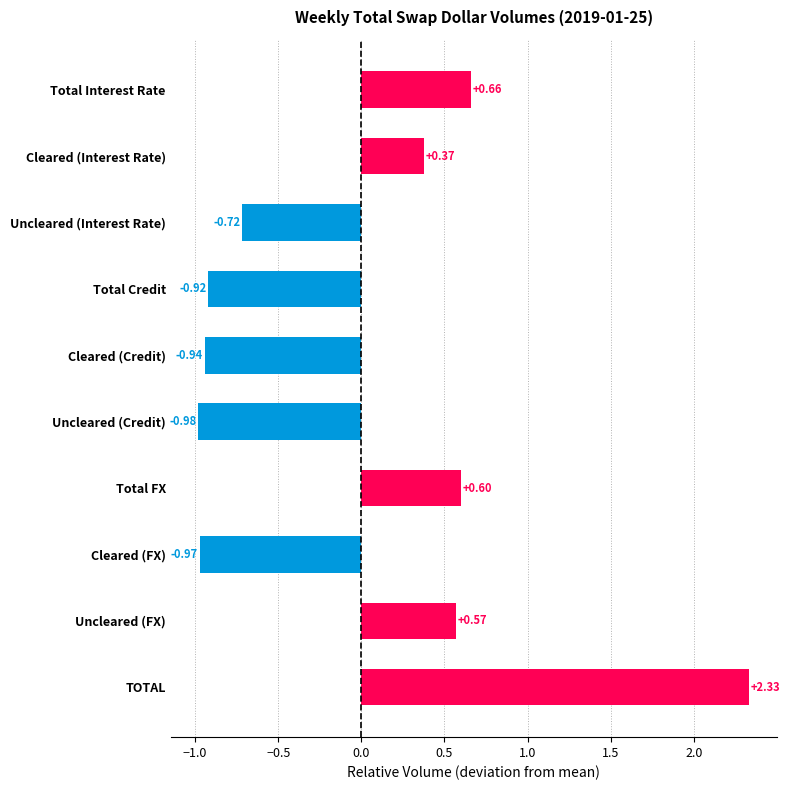

How many values are below 0?

5